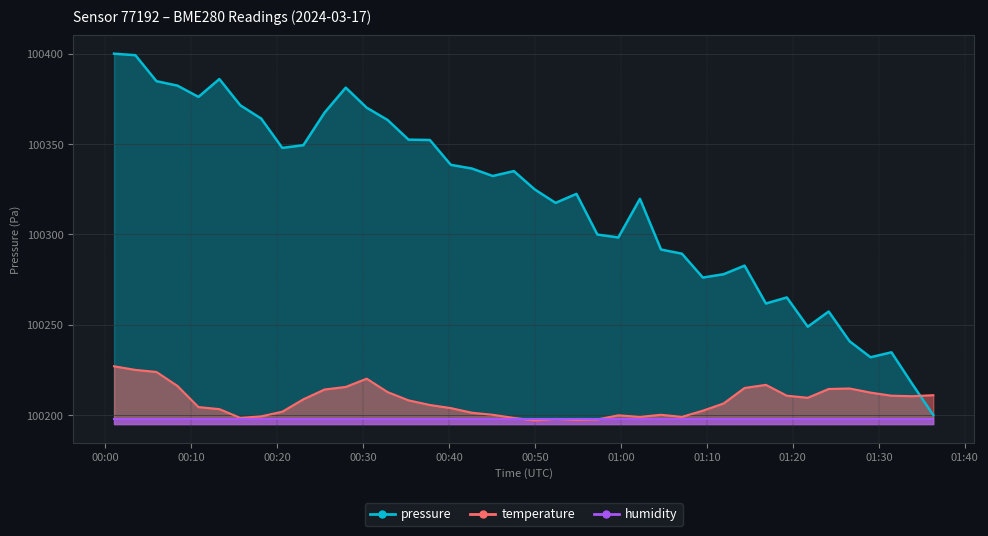

The value of pressure at 38 is 36709.5. True or false?

False